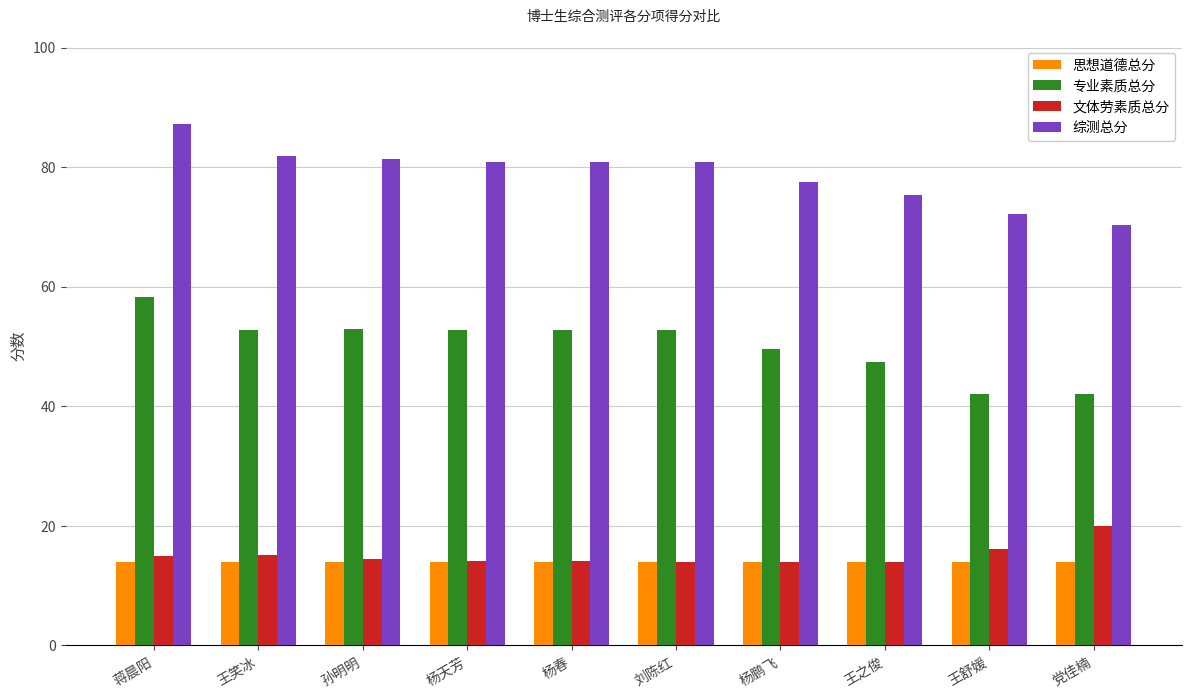

What is the average value of the 文体劳素质总分 series?

15.1